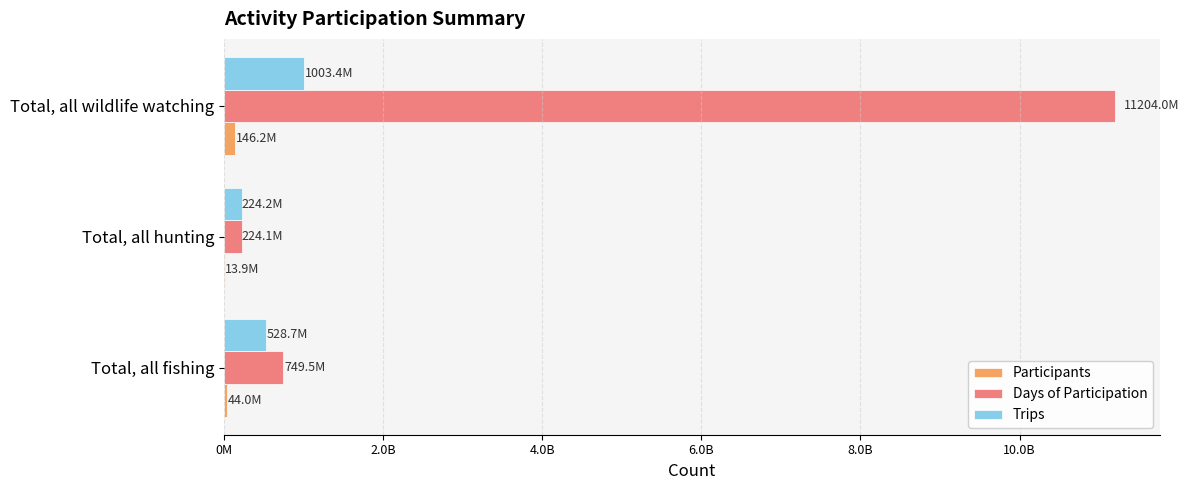

What are all the series names shown in the legend?

Participants, Days of Participation, Trips